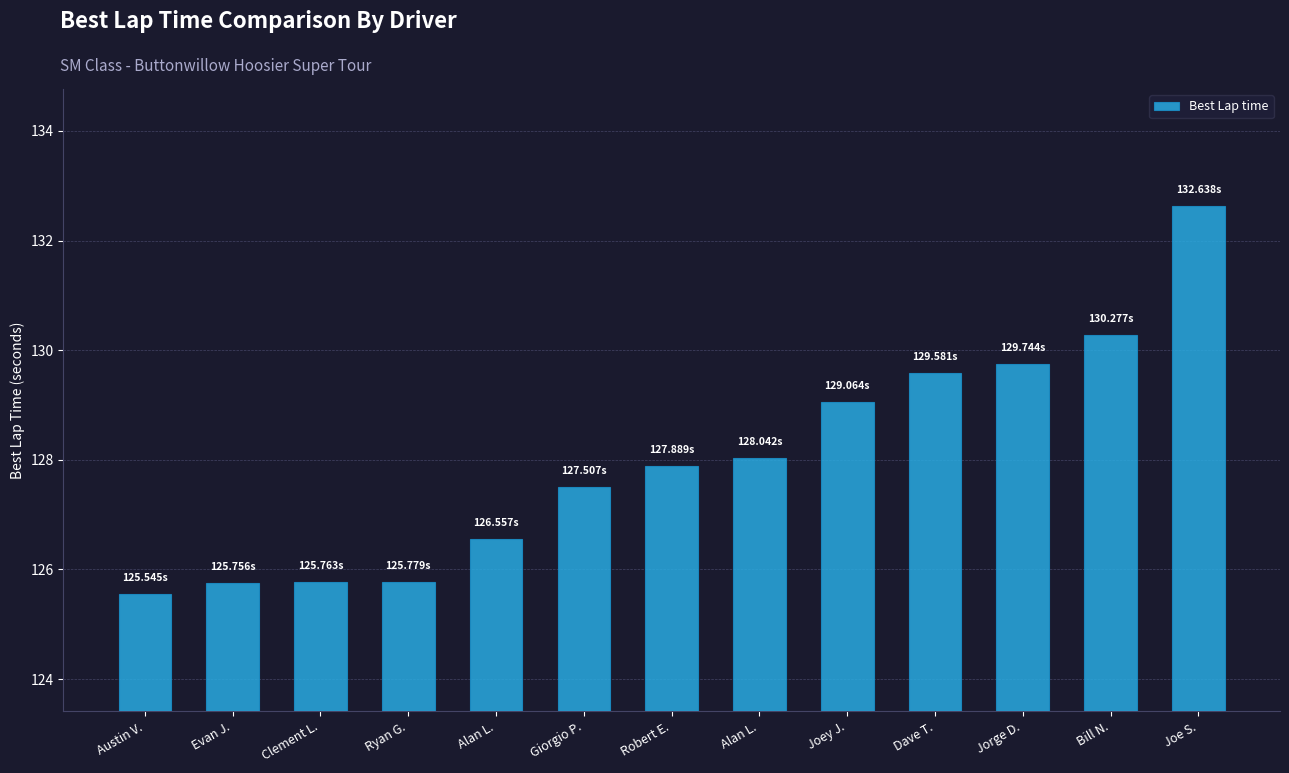

Are the bars horizontal?

No